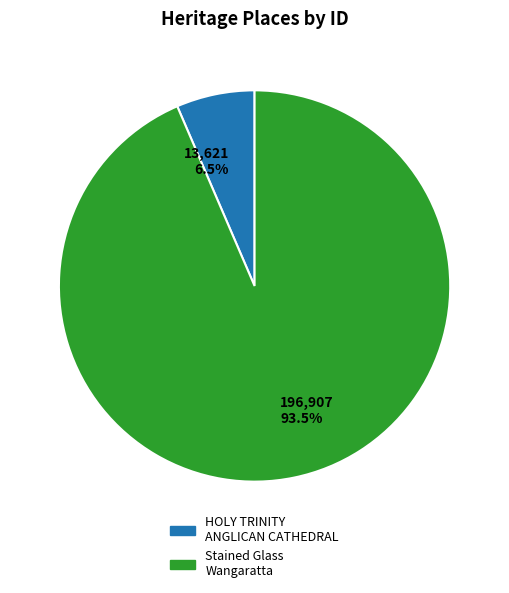

Which has a higher value, 196,907 93.5% or 13,621 6.5%?

196,907 93.5%